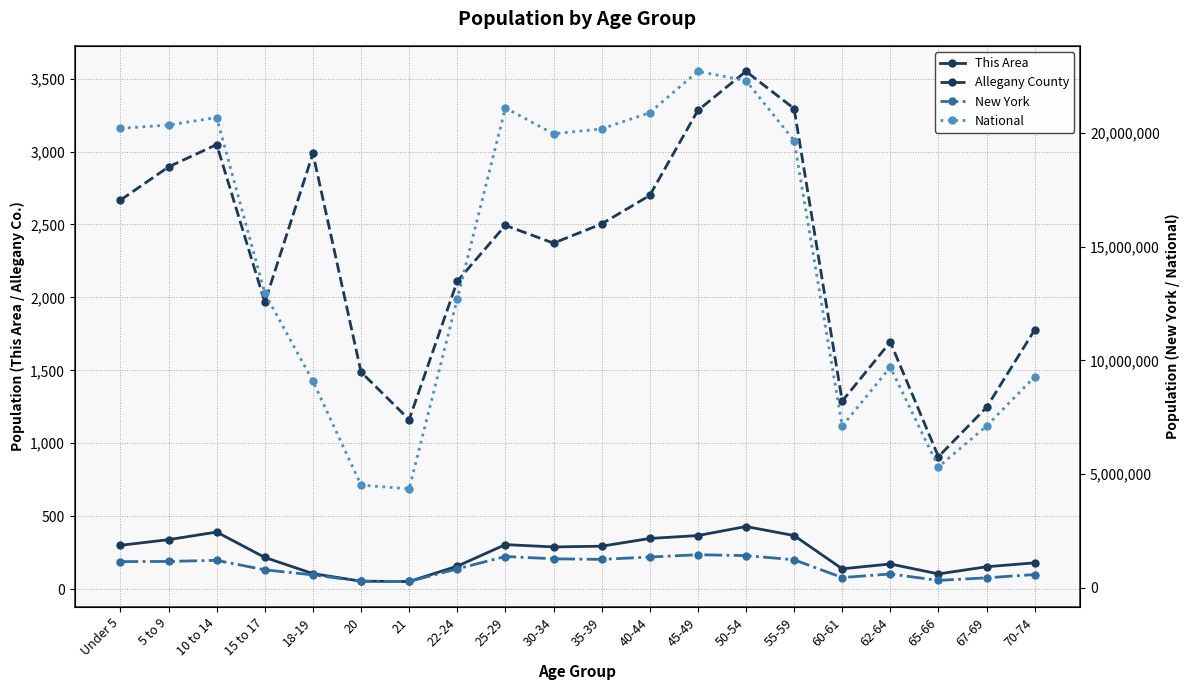

What value does the National series have at 5 to 9, to the nearest 100?

20348700